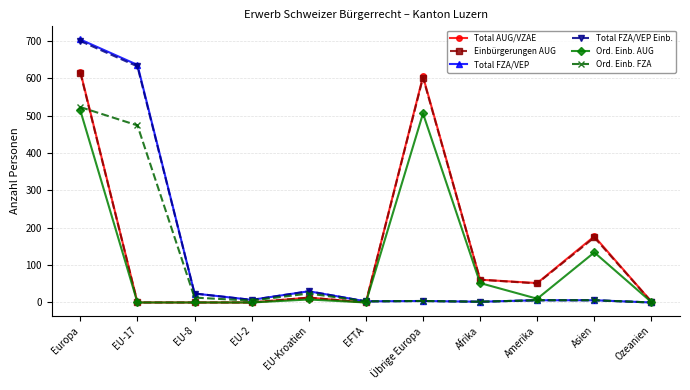

At which category is the sum across all series the highest?

Europa